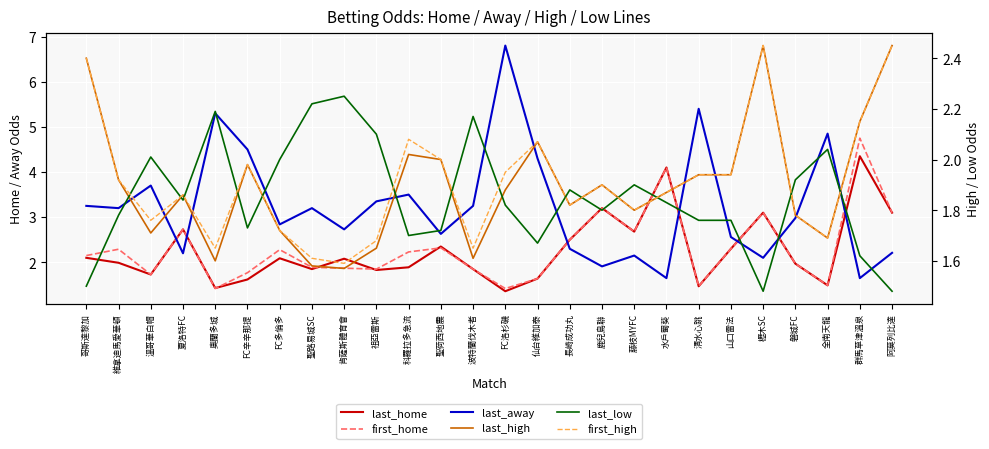

What is the total value across all series at 鹿兒島聯?

13.9